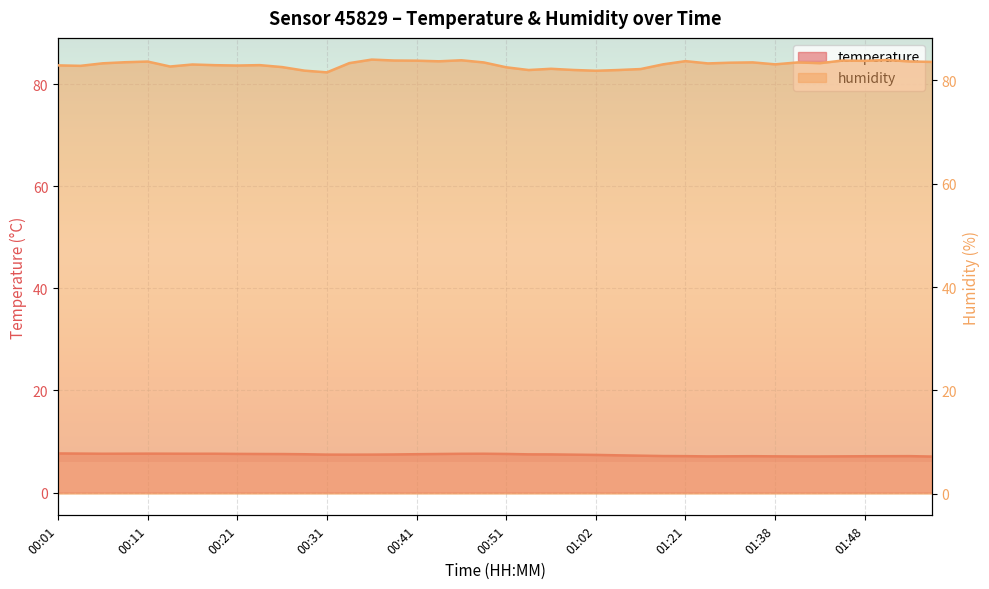

The value of temperature at 00:24 is 10.1. True or false?

False